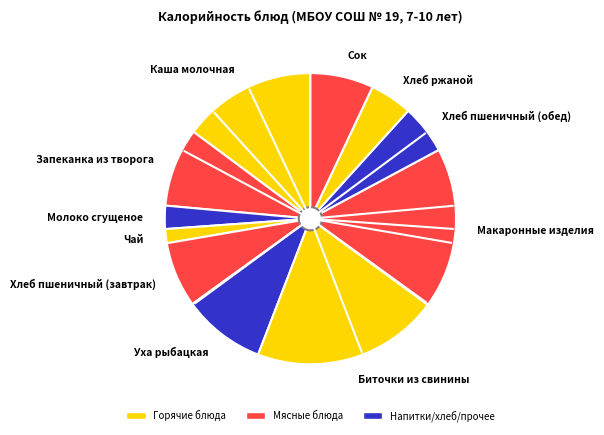

Does any single category account for the majority?

No